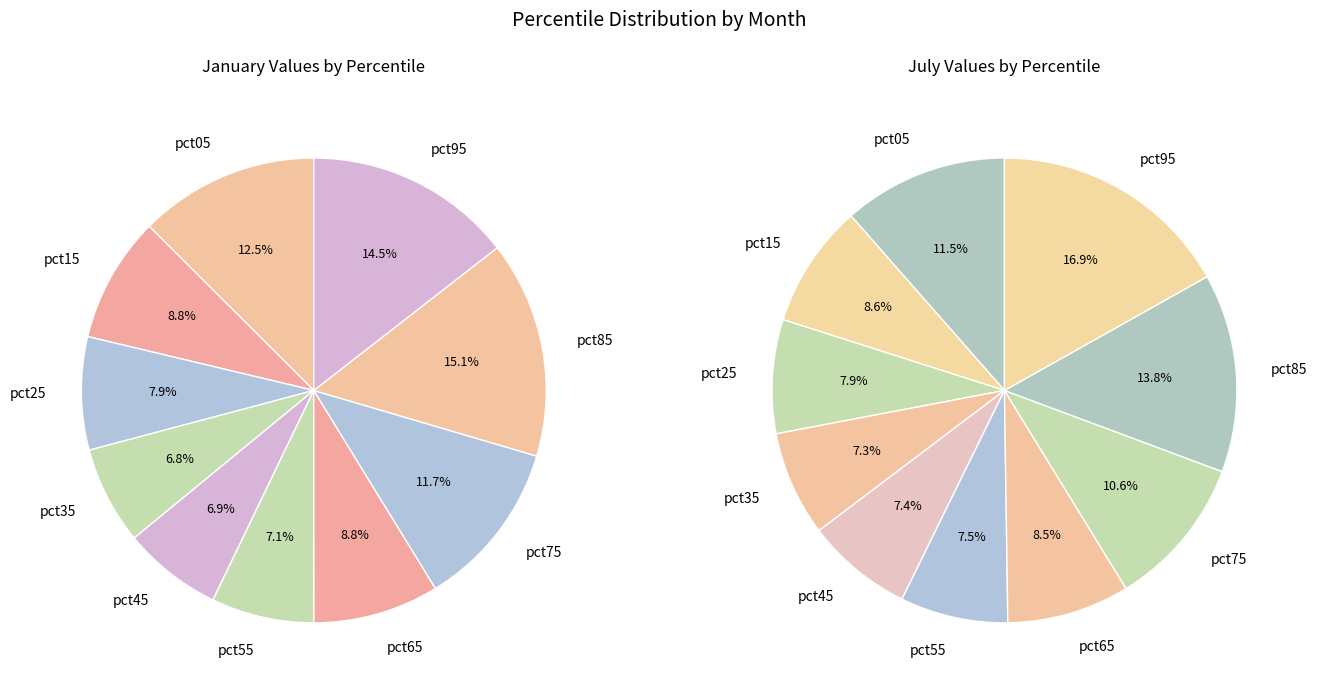

To the nearest percent, what is the difference between the largest and smallest slice percentages?

8%